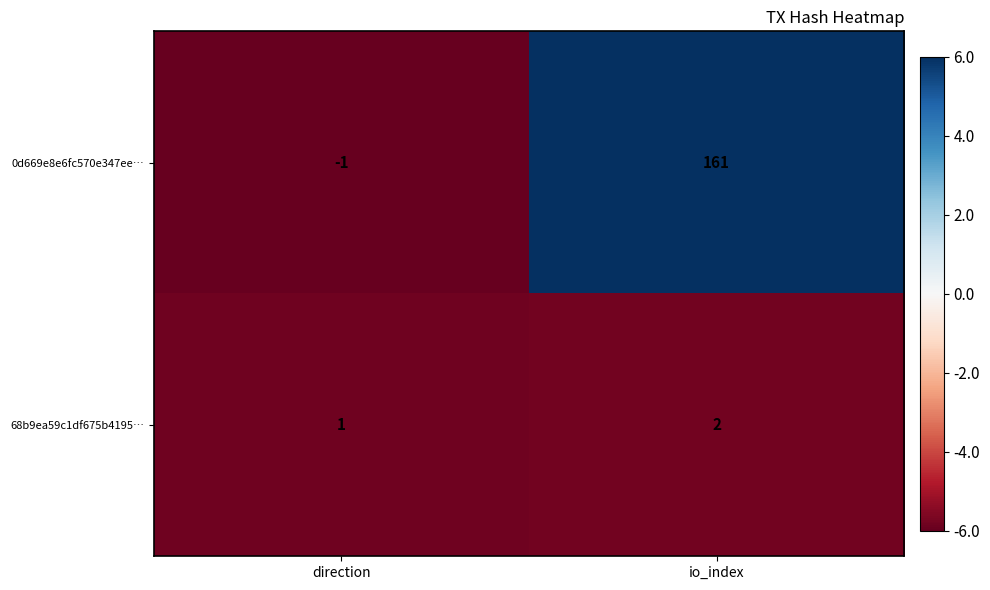

Which series changed the most between direction and io_index?

0d669e8e6fc570e347ee…